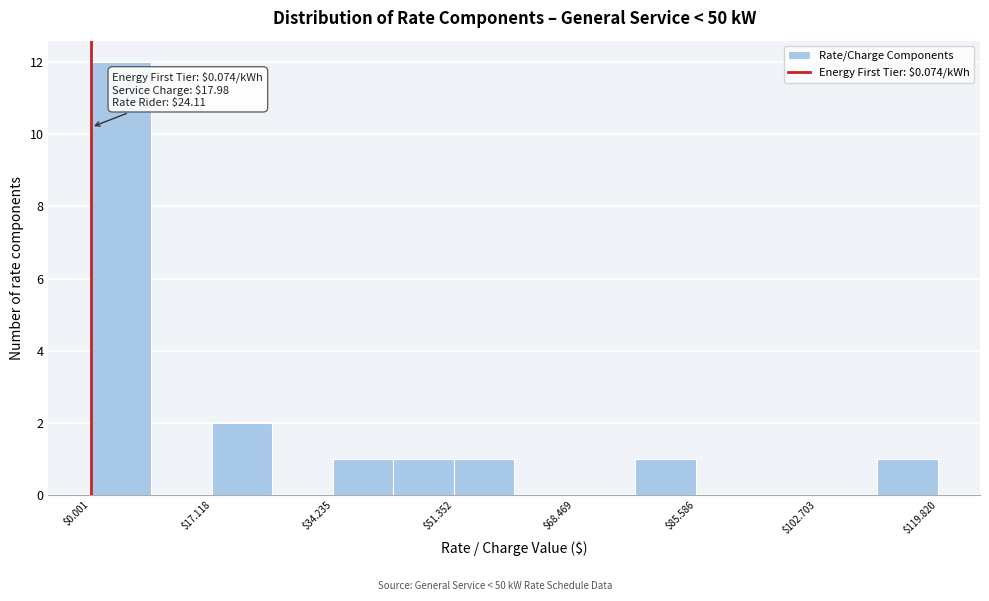

Which range on the x-axis has the tallest bar?

0 to 8